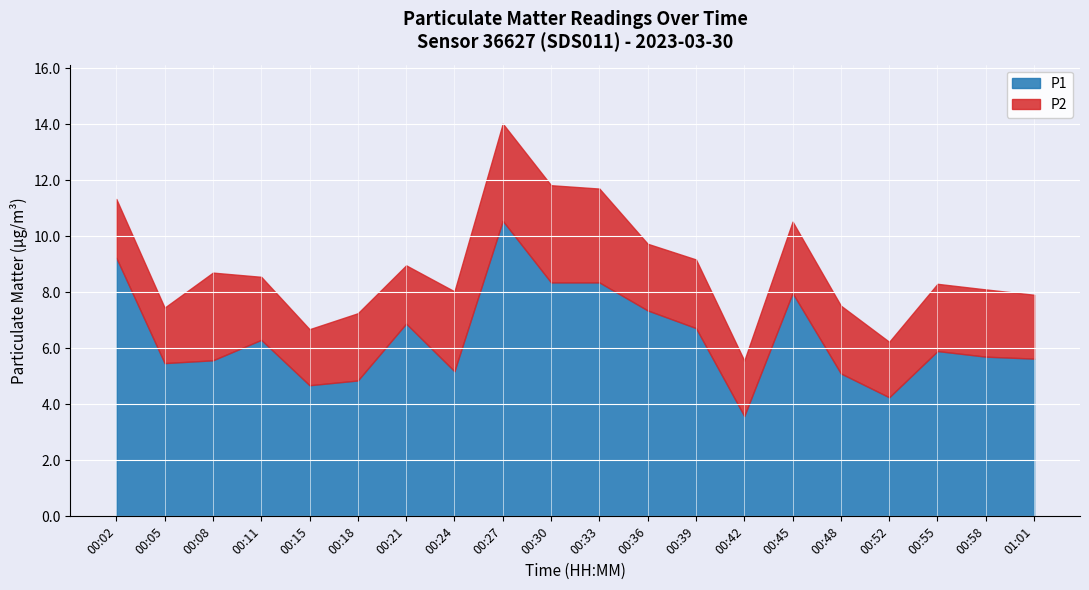

In P2, how many points are higher than both neighbors (excluding endpoints)?

4